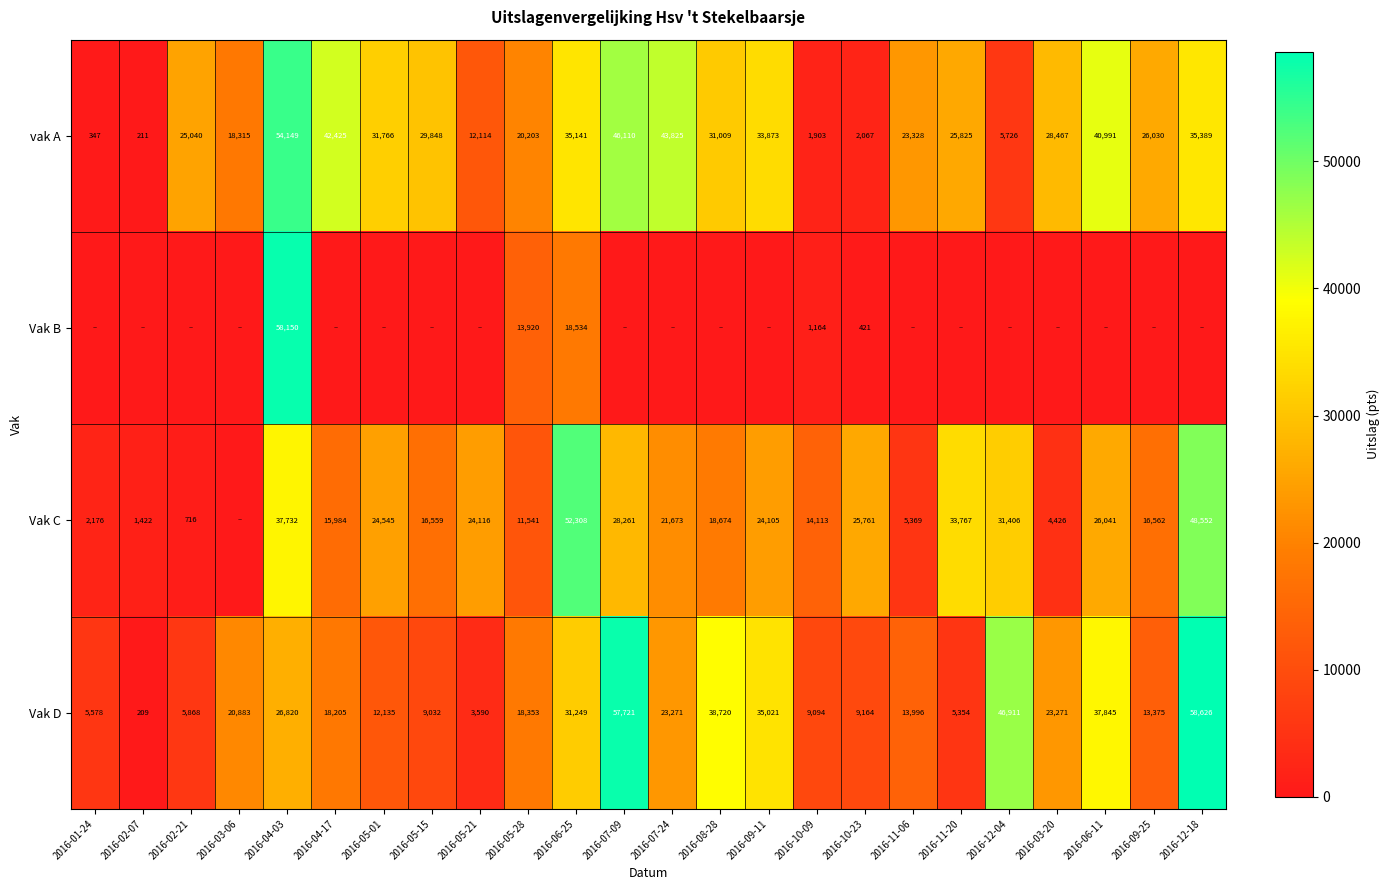

How many data points does each series have?

24